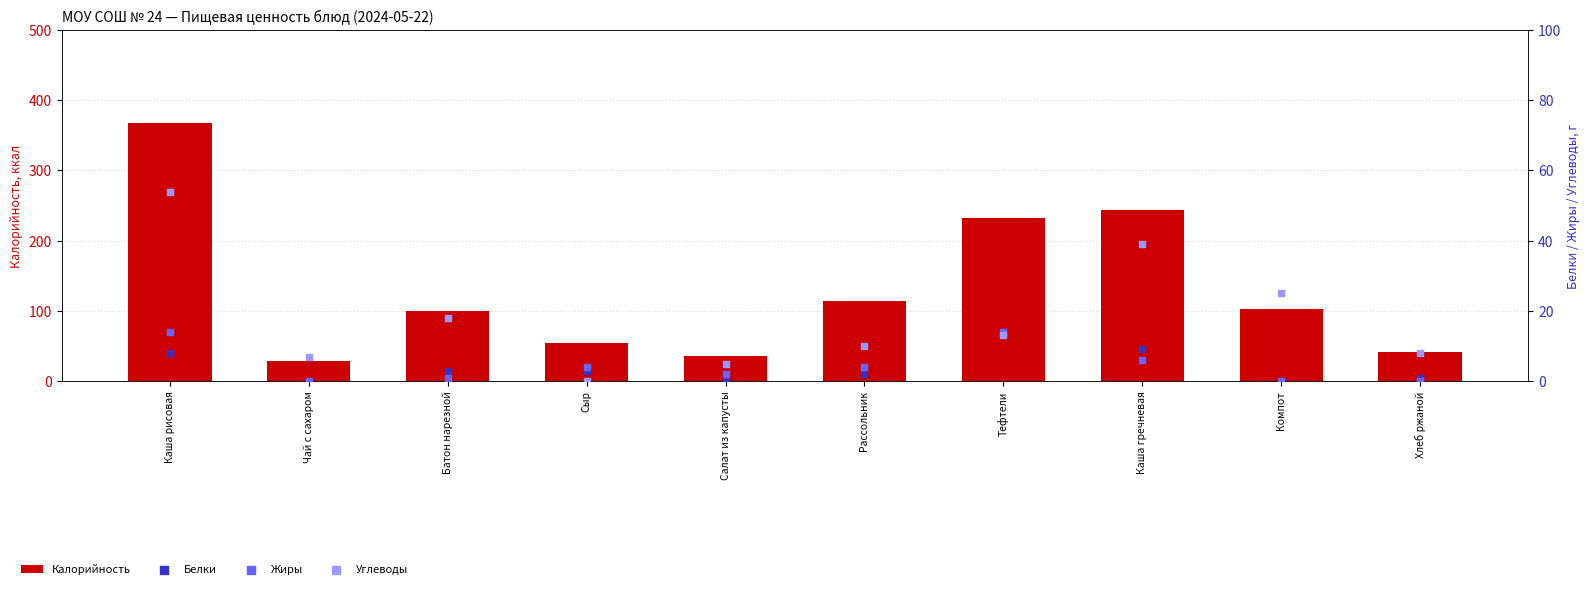

At which category is the sum across all series the highest?

Каша рисовая